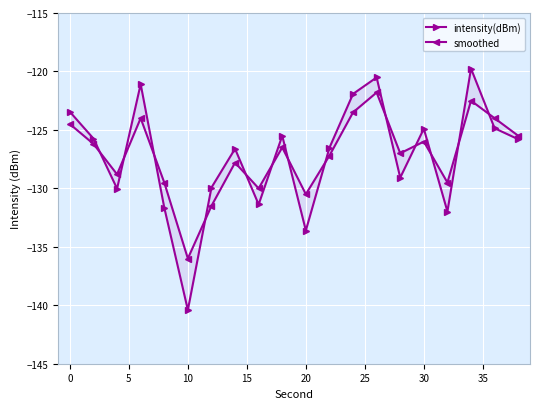

What is the sum of all intensity(dBm) values?

-2544.7